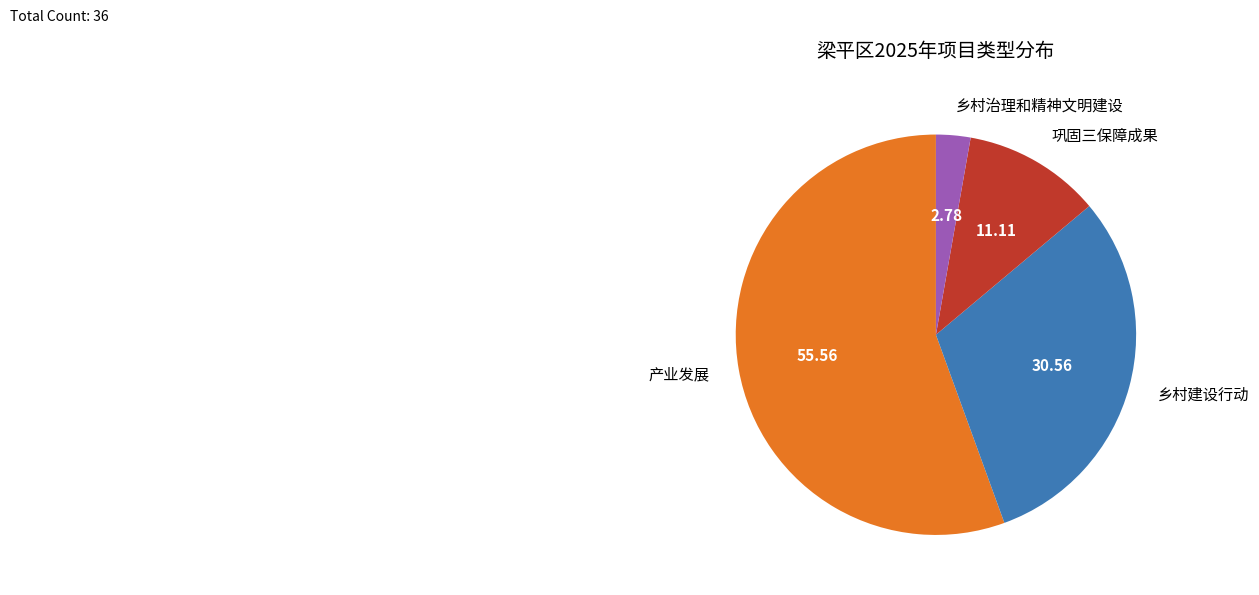

Is 产业发展 the majority of the pie?

Yes